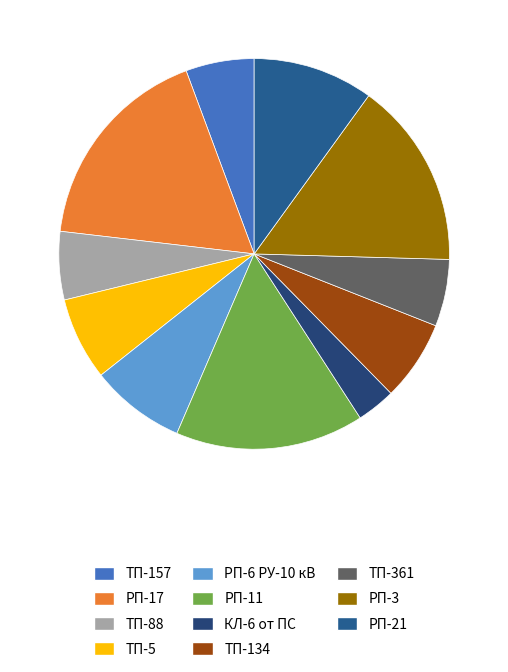

Combined, what portion of the pie is ТП-157 and ТП-88?

11.3%